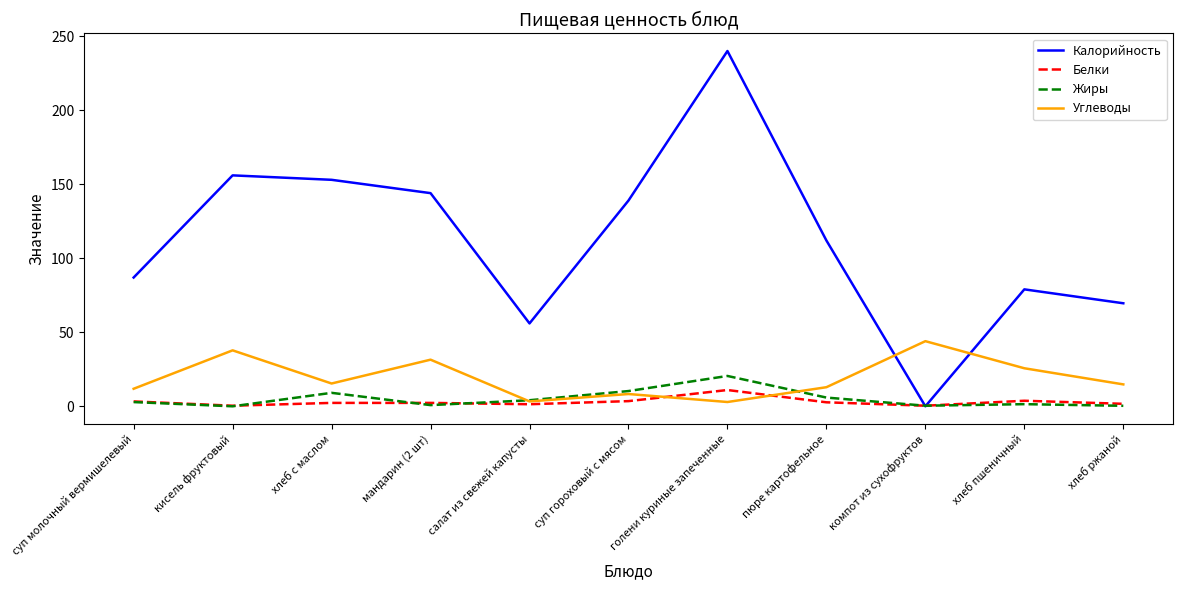

Which category has the highest value across all series?

голени куриные запеченные